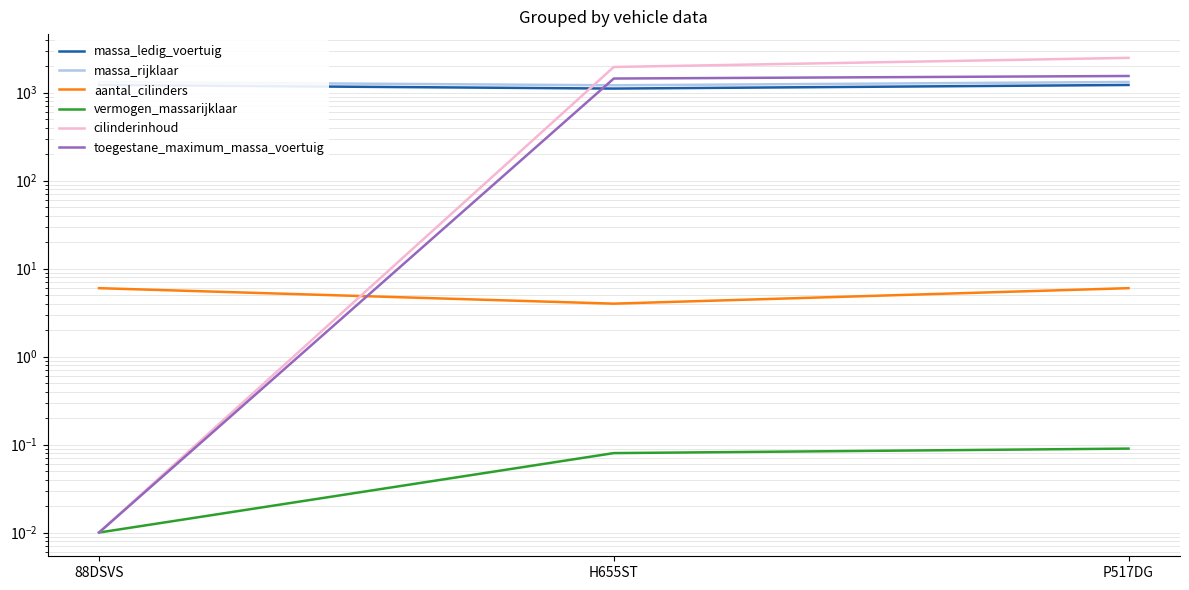

At which label does massa_rijklaar reach its minimum?

H655ST